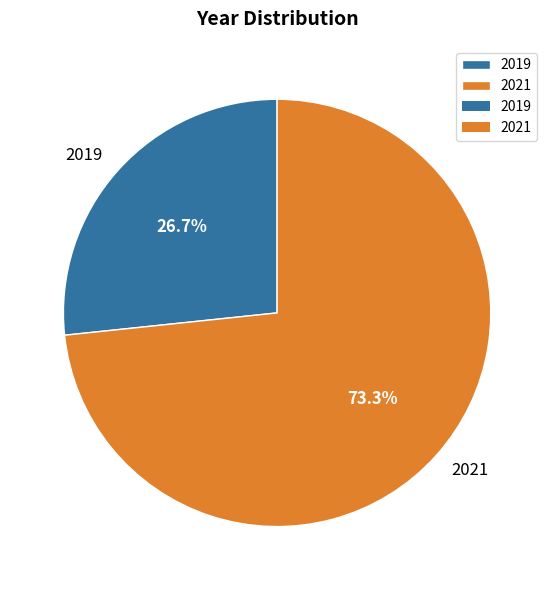

Is there a majority slice in this chart?

Yes